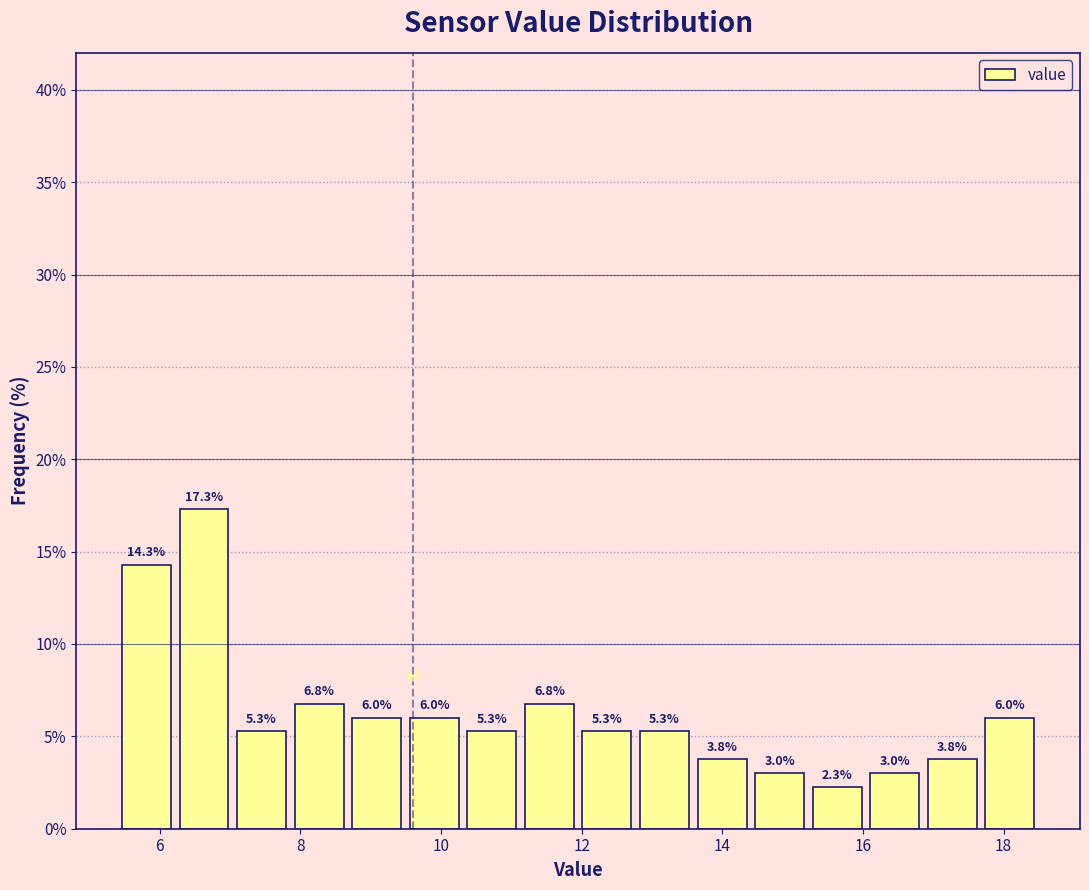

Reading left to right, transcribe this chart: for each bar, give the range it covers on the x-axis and its height. The bar edges are not printed on the chart, so give them approximately, as read against the axis.

5.4 to 6.2: 14.3
6.2 to 7.0: 17.3
7.0 to 7.8: 5.3
7.8 to 8.6: 6.8
8.6 to 9.4: 6.0
9.4 to 10.4: 6.0
10.4 to 11.2: 5.3
11.2 to 12.0: 6.8
12.0 to 12.8: 5.3
12.8 to 13.6: 5.3
13.6 to 14.4: 3.8
14.4 to 15.2: 3.0
15.2 to 16.0: 2.3
16.0 to 16.8: 3.0
16.8 to 17.6: 3.8
17.6 to 18.6: 6.0